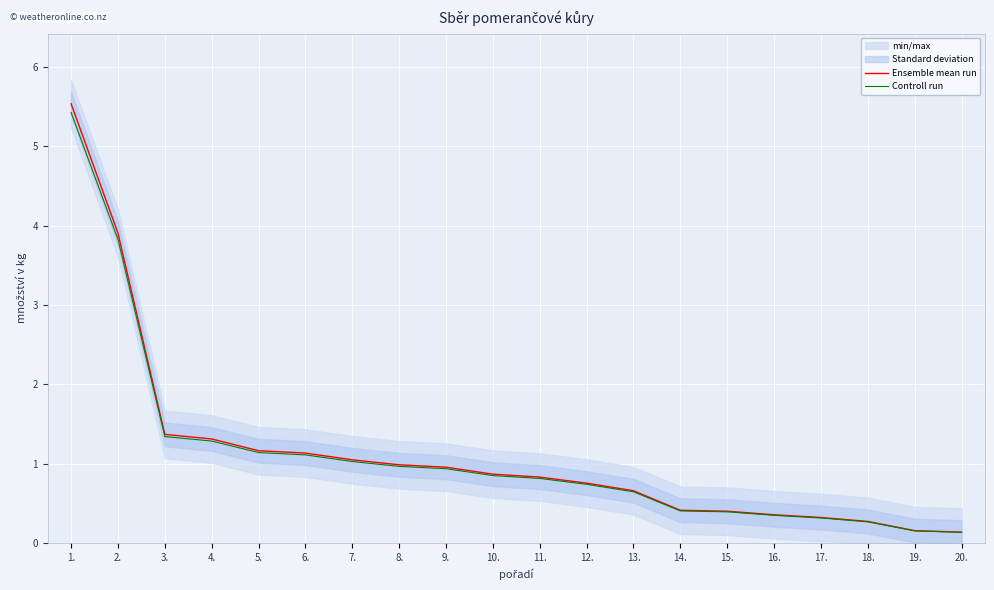

True or false: Ensemble mean run and Controll run cross at least once.

False